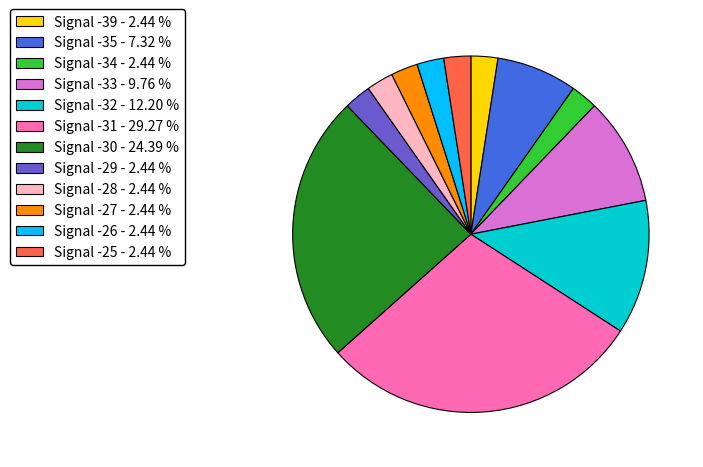

Which category has the biggest portion of the pie?

Signal -31 - 29.27 %